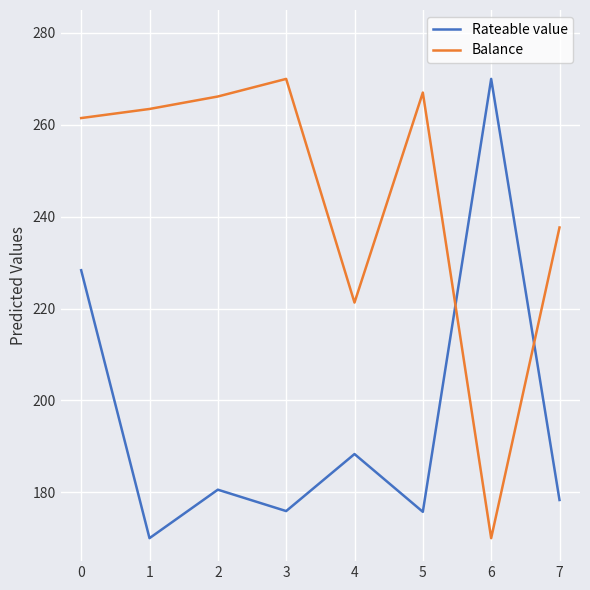

Is this an area chart (filled region under the line)?

No